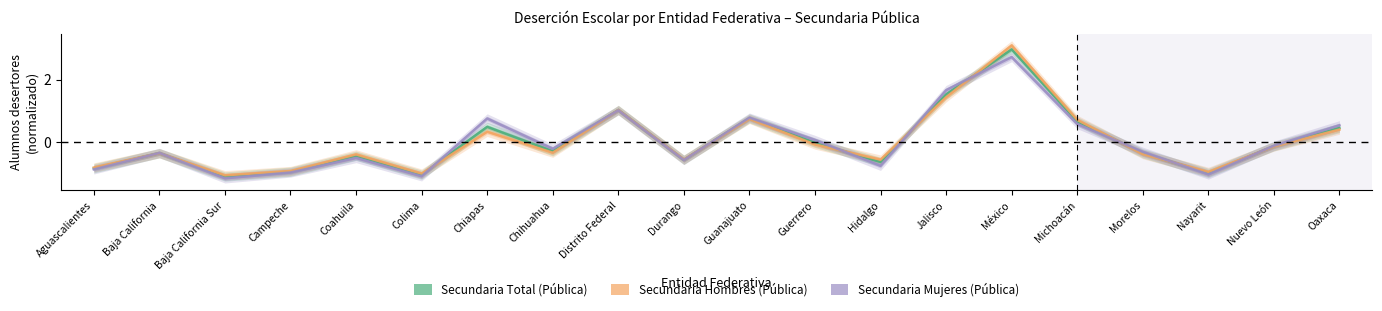

At which category does Secundaria Hombres (Pública) reach its first local valley?

Baja California Sur